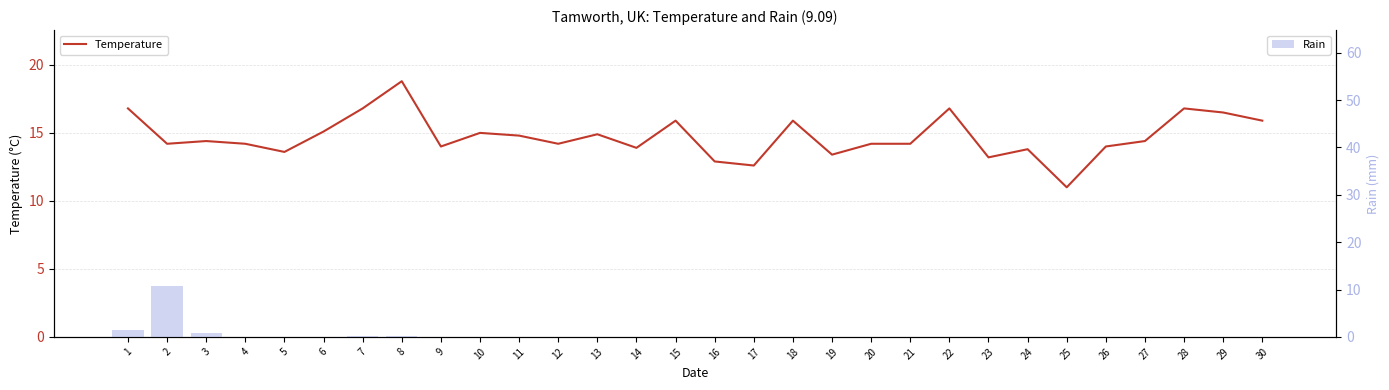

What is the maximum value shown in the chart?

18.8